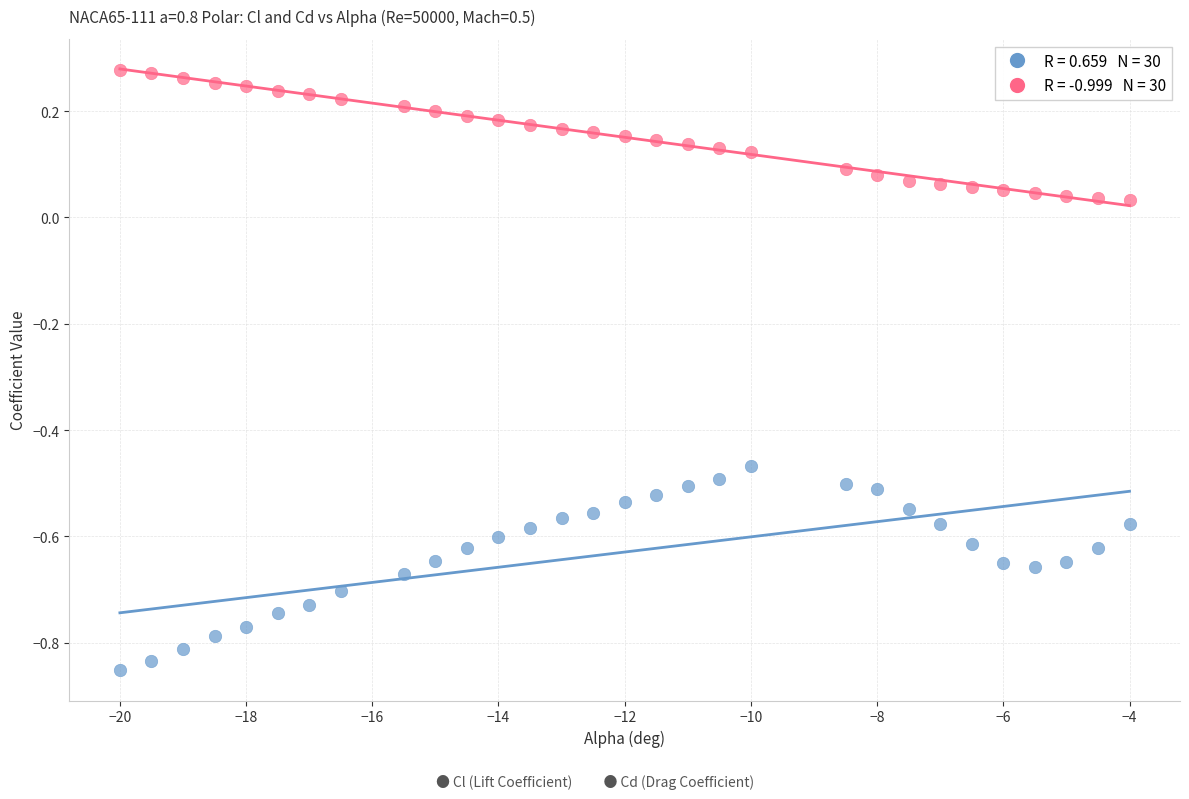

Across all data points, what is the range of X values (max minus min)?

16.0